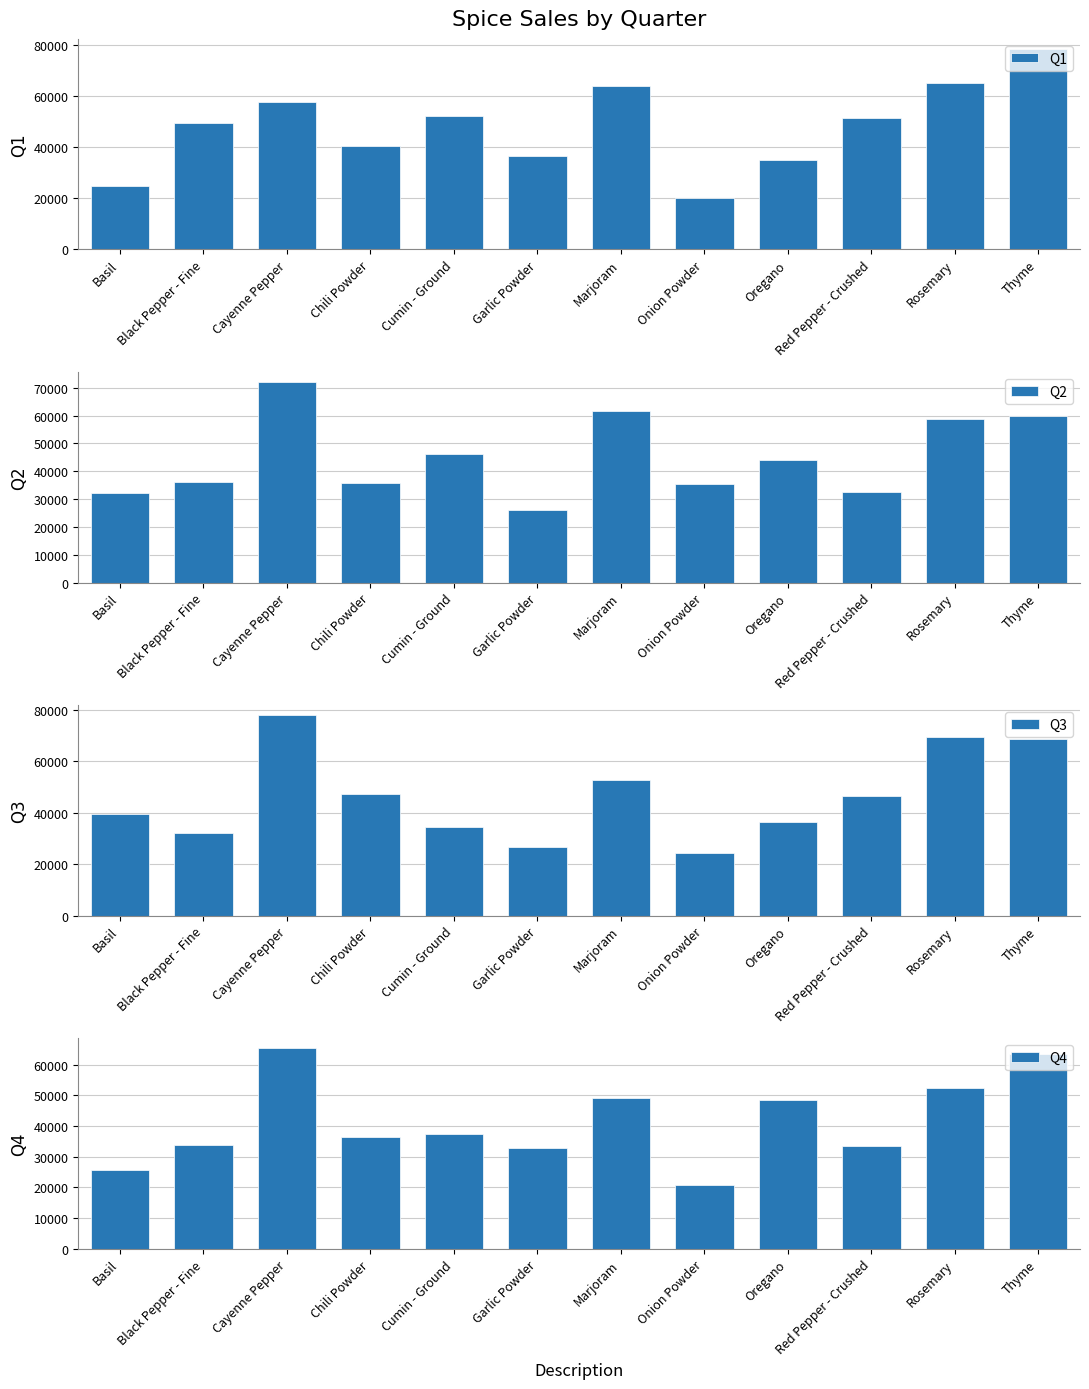

What is the difference between the second highest and minimum values in the Q3 series?

45229.5